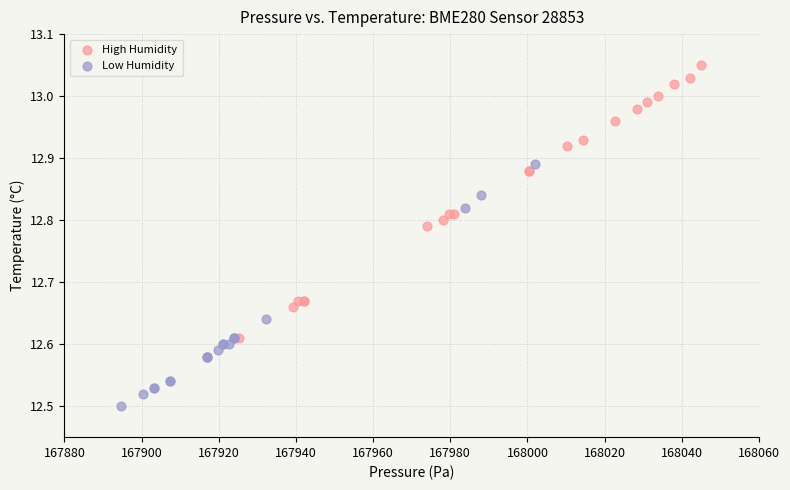

Which series contains the lowest Y value?

Low Humidity